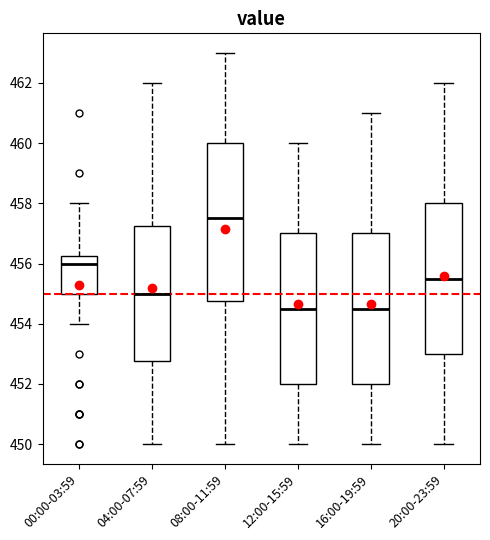

Where does the upper whisker of the box for 04:00-07:59 end on the y-axis? The values are not printed on the chart, so give them approximately, as read against the axis.

462.0